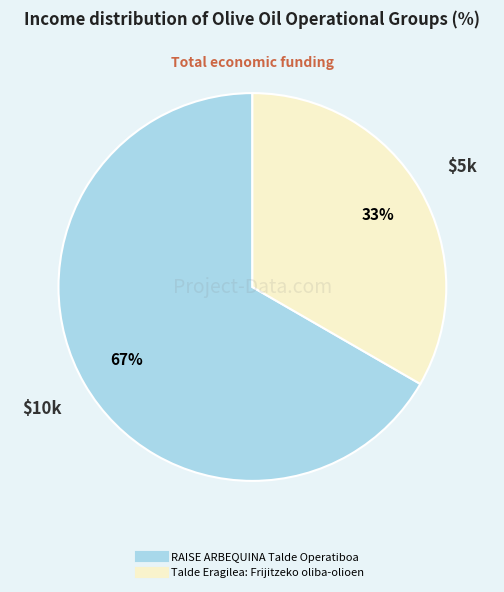

To the nearest percent, what is the average slice percentage?

50%